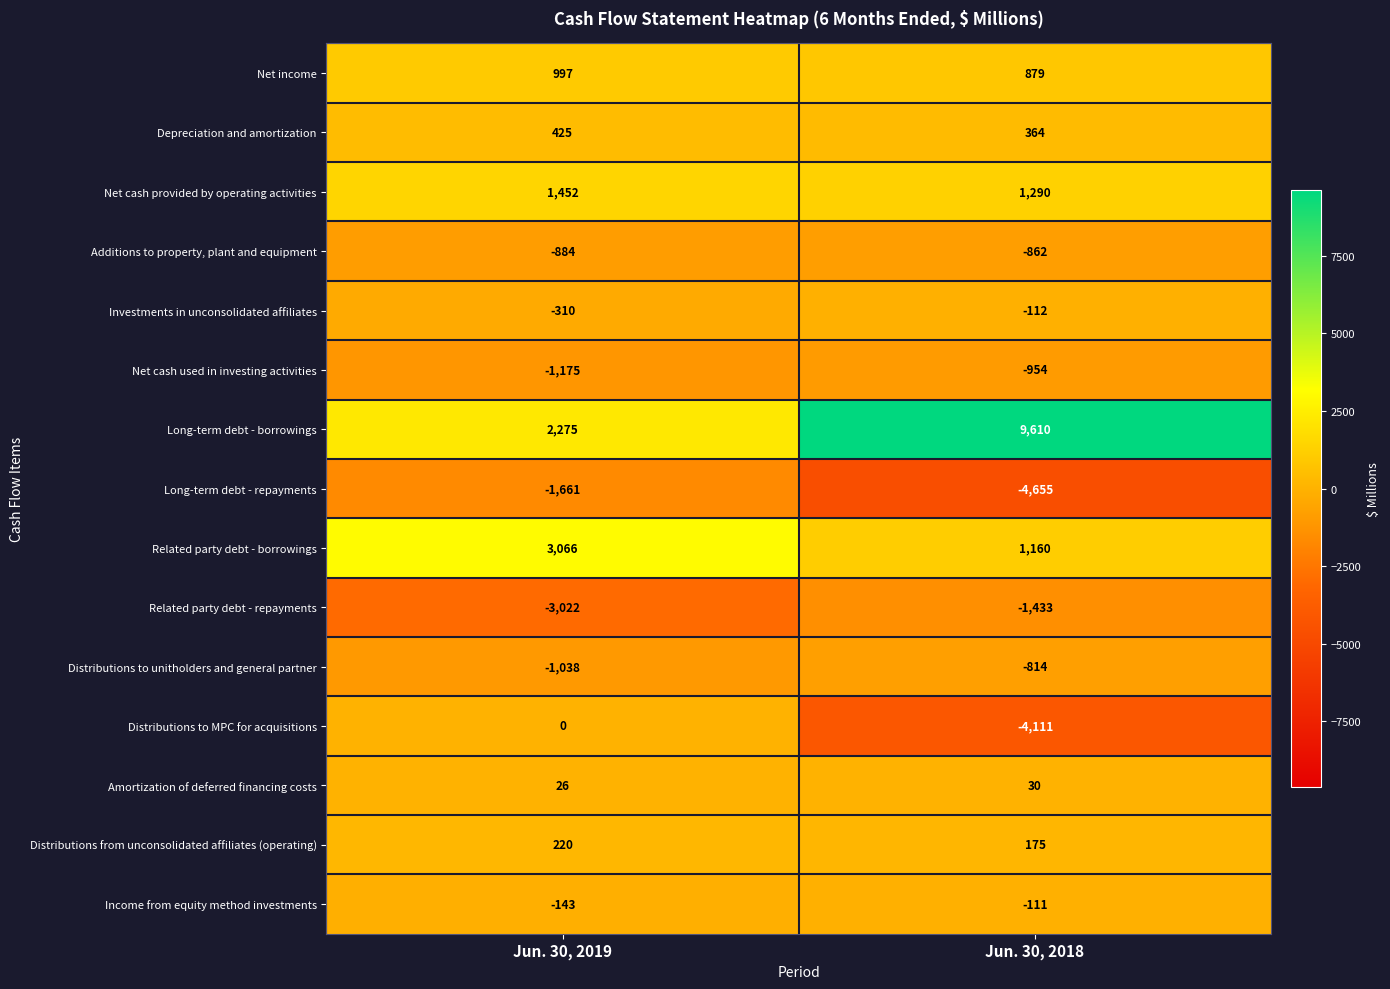

What is the total value across all series at Jun. 30, 2018?

456